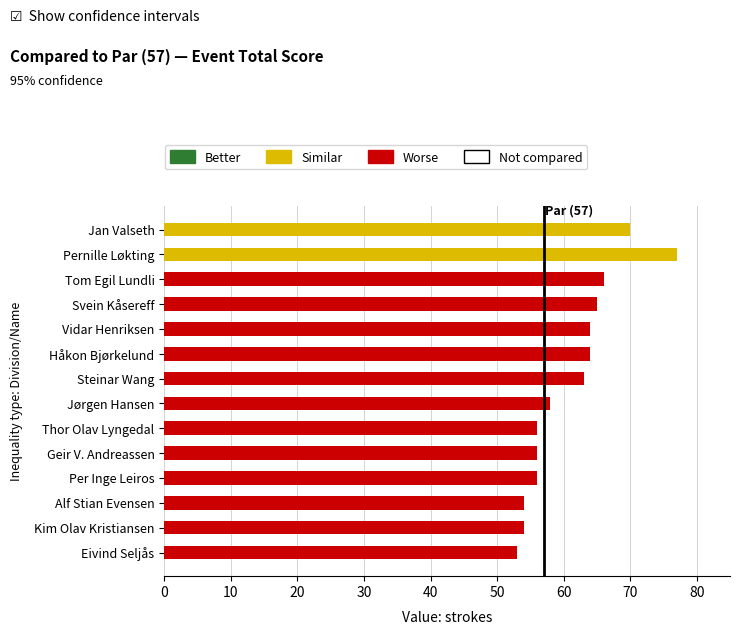

What is the ratio of the value at Geir V. Andreassen to the value at Svein Kåsereff?

0.9